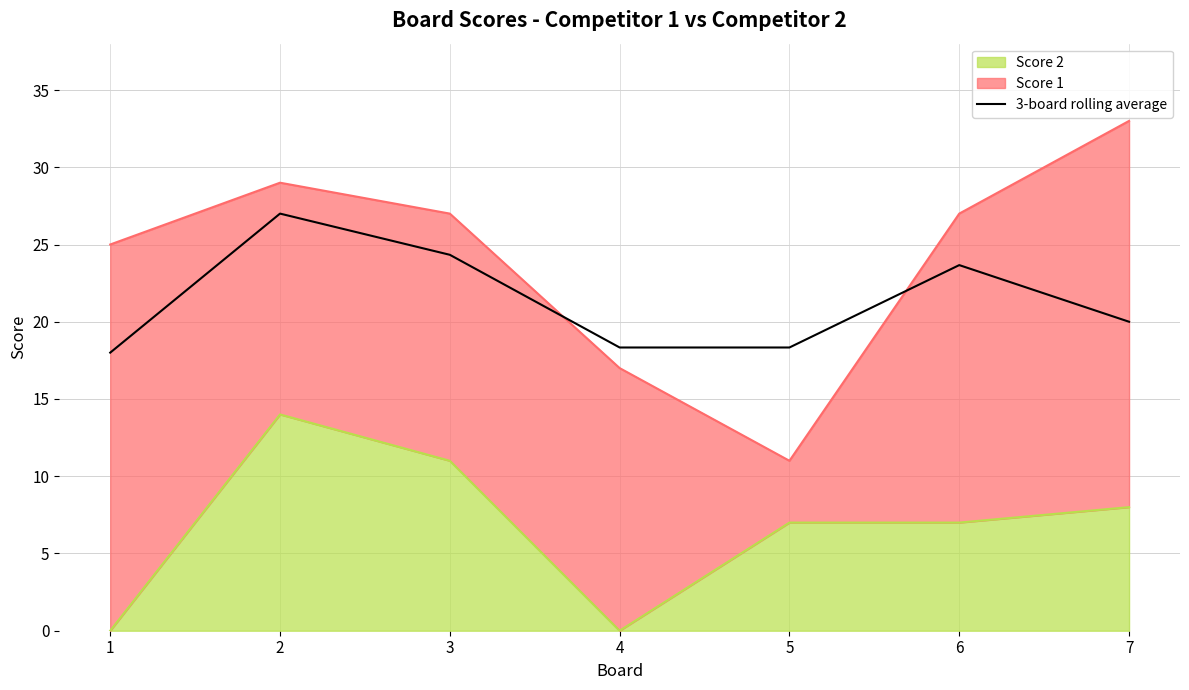

Reading left to right, extract all data points from this chart.

18.0	27.0	24.3	18.3	18.3	23.7	20.0